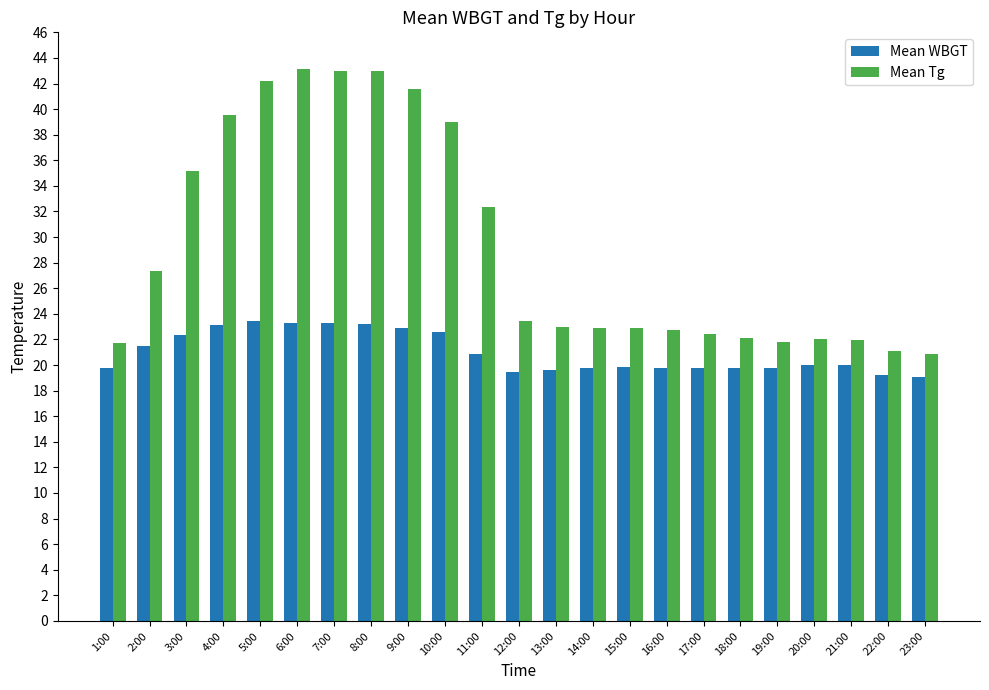

At 11:00, list the series in order from largest to smallest.

Mean Tg, Mean WBGT